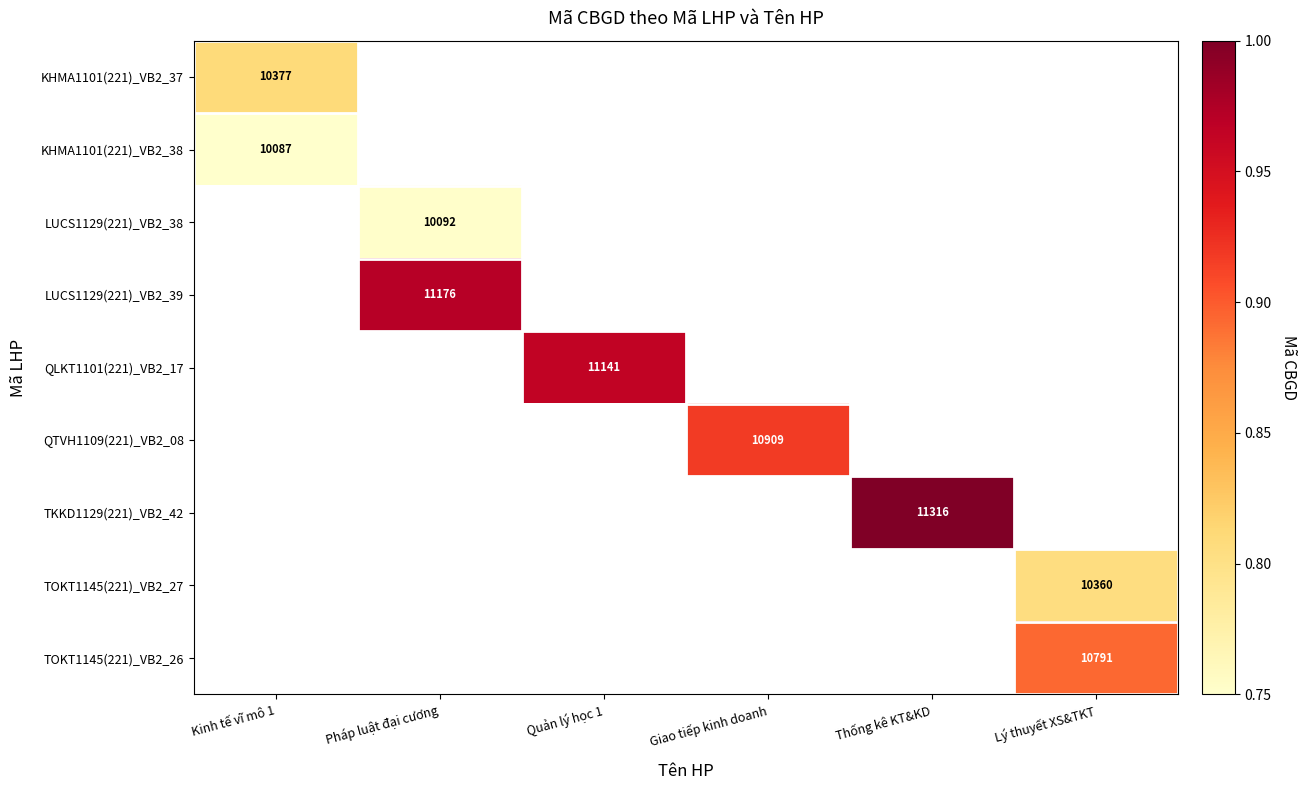

Which category has the lowest value across all series?

Kinh tế vĩ mô 1